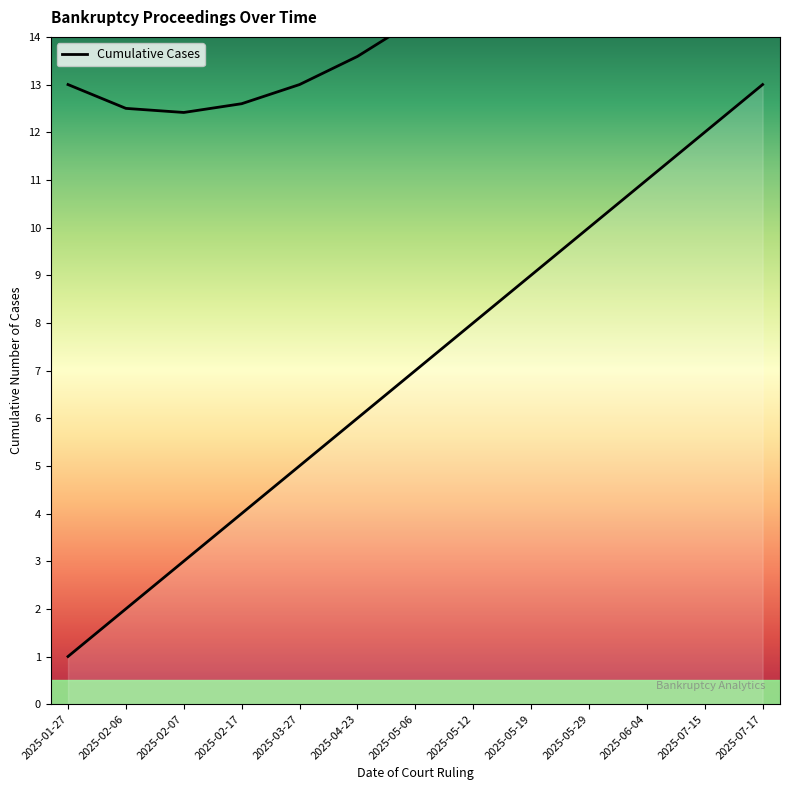

How many data points are above 7?

6